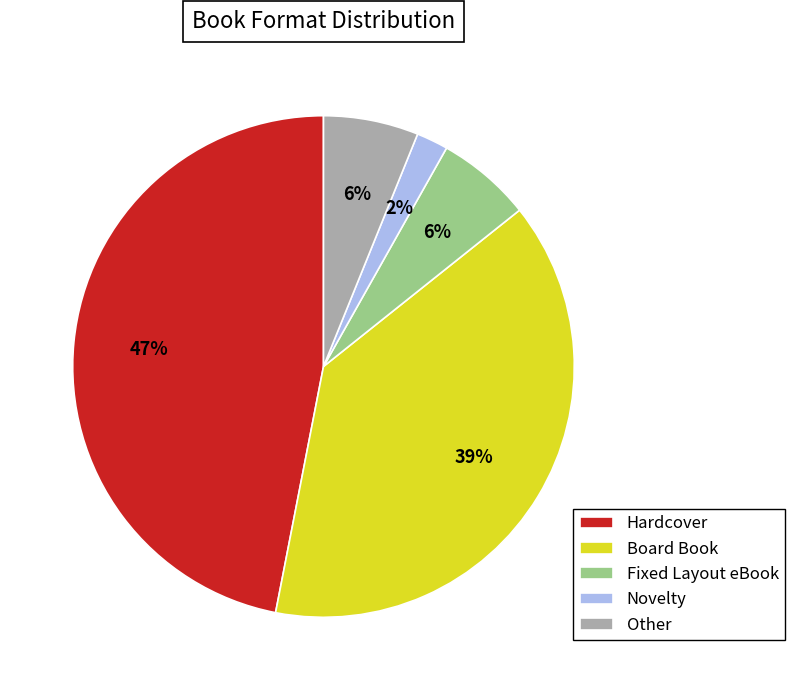

Count the number of slices in the pie.

5